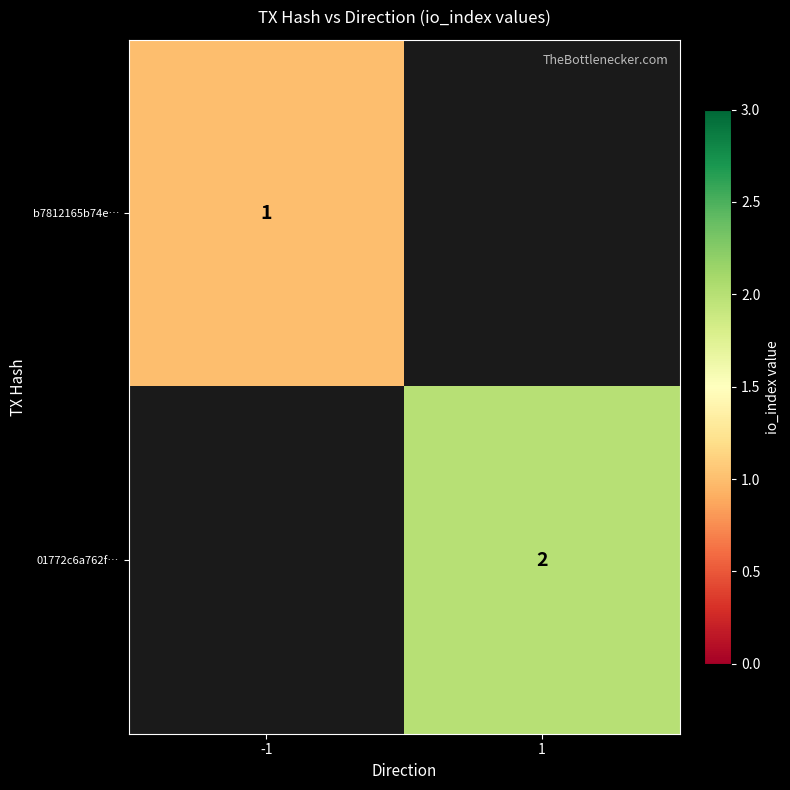

Is it true that 01772c6a762f… equals 2 at 1?

True